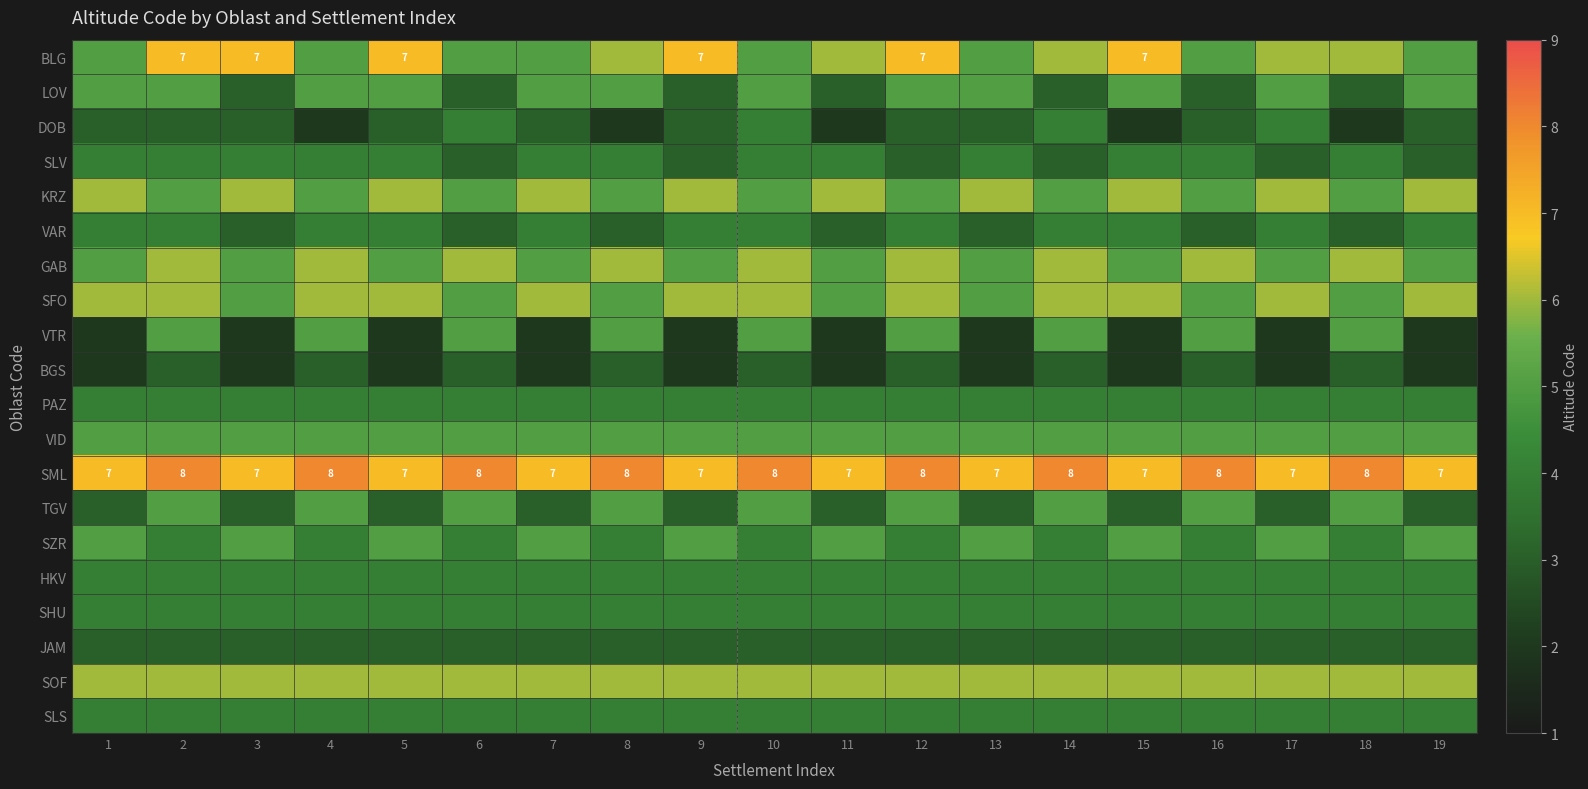

How many data points does each series have?

19